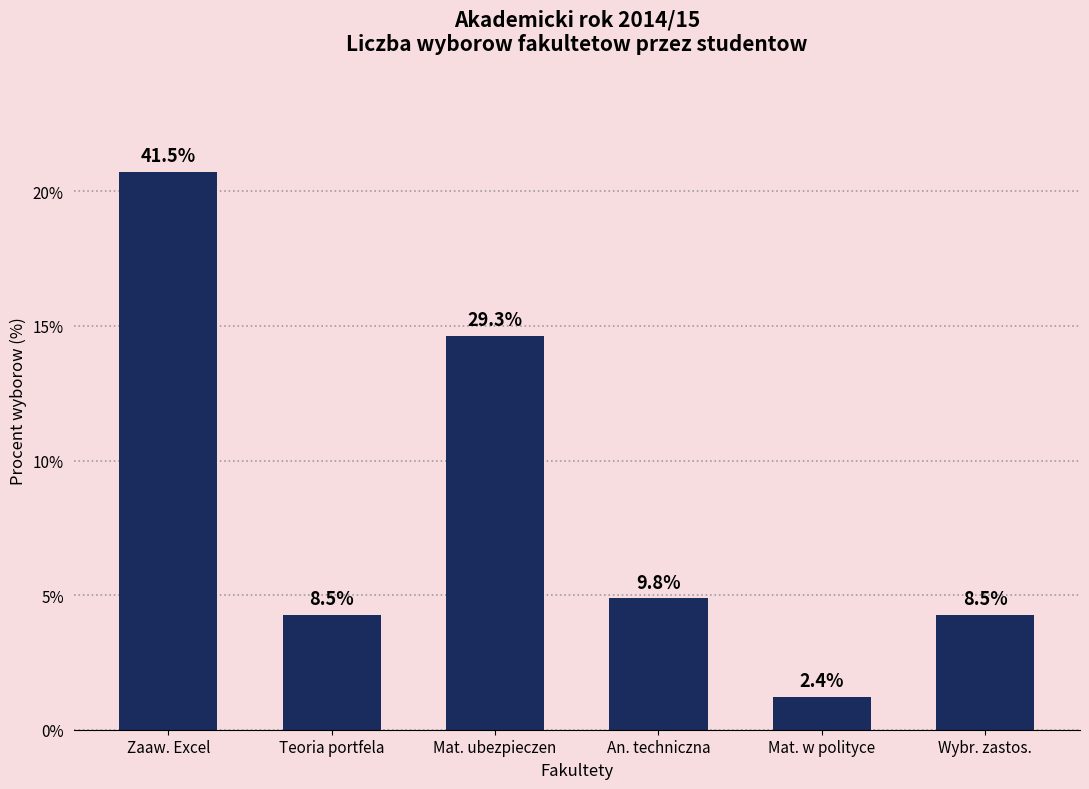

Reading right to left, extract all data points from this chart.

8.5	2.4	9.8	29.3	8.5	41.5